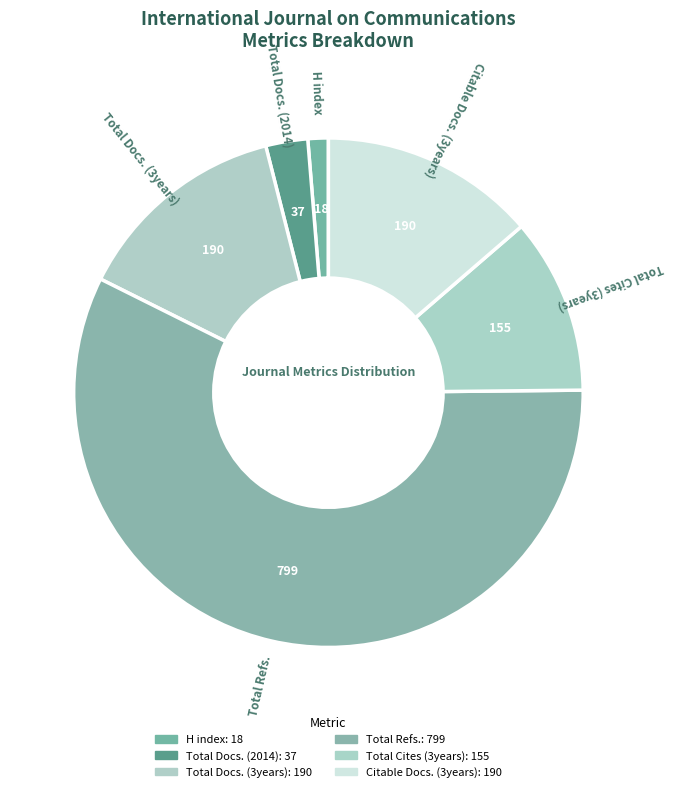

To the nearest percent, what percentage of the pie is Total Docs. (3years)?

14%